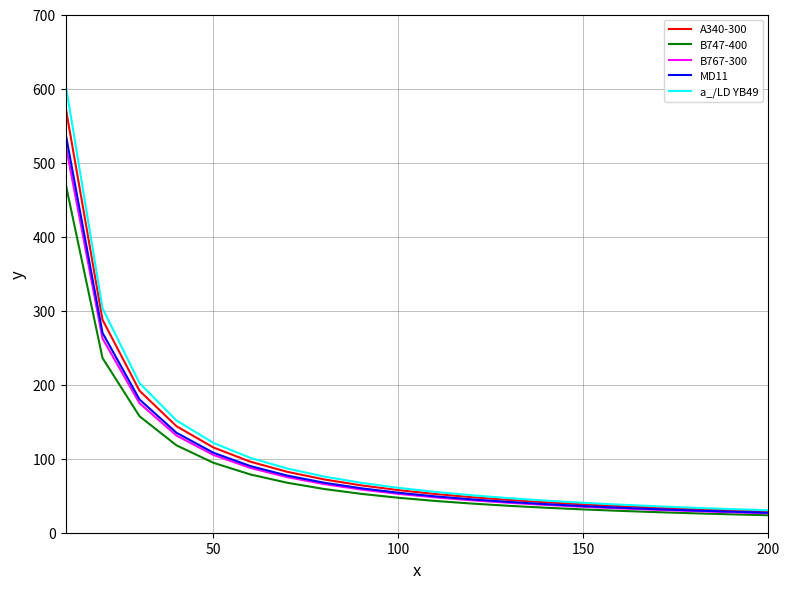

What is the average value of the a_/LD YB49 series?

109.1